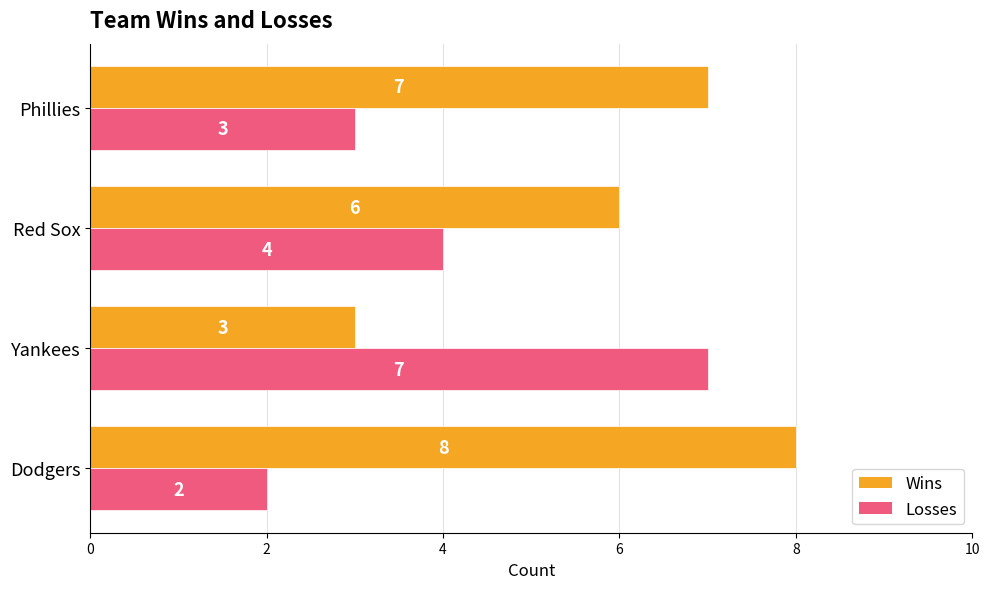

How many distinct data groups are displayed?

2